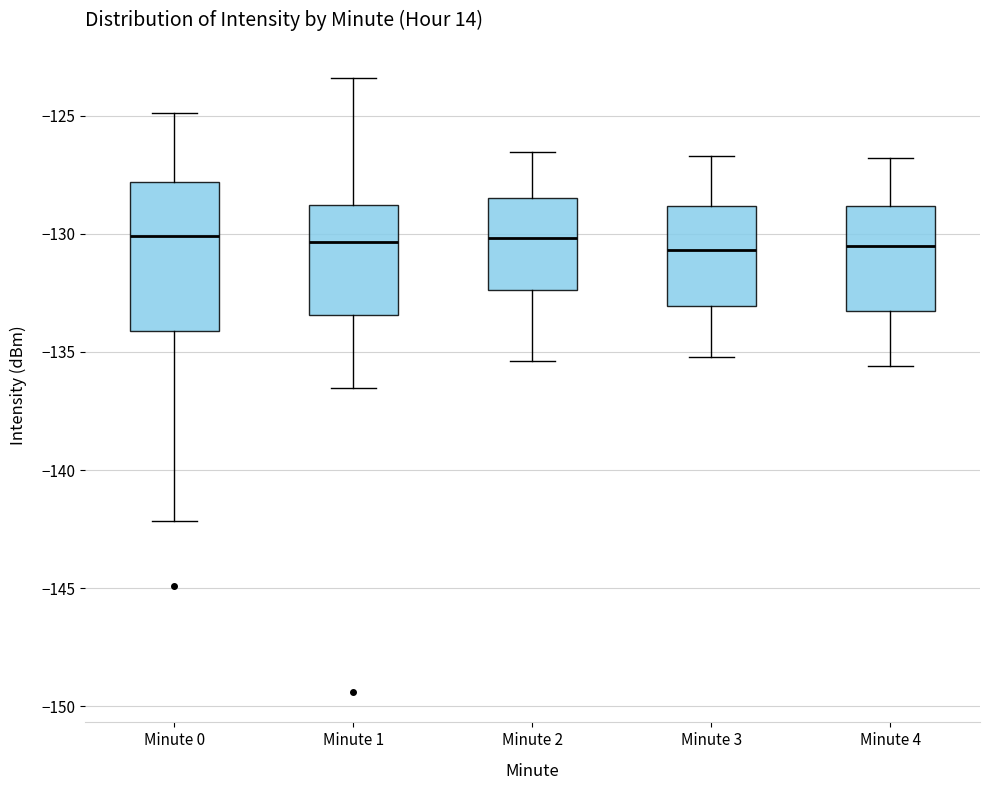

Which box is the tallest, from its lower edge to its upper edge?

Minute 0